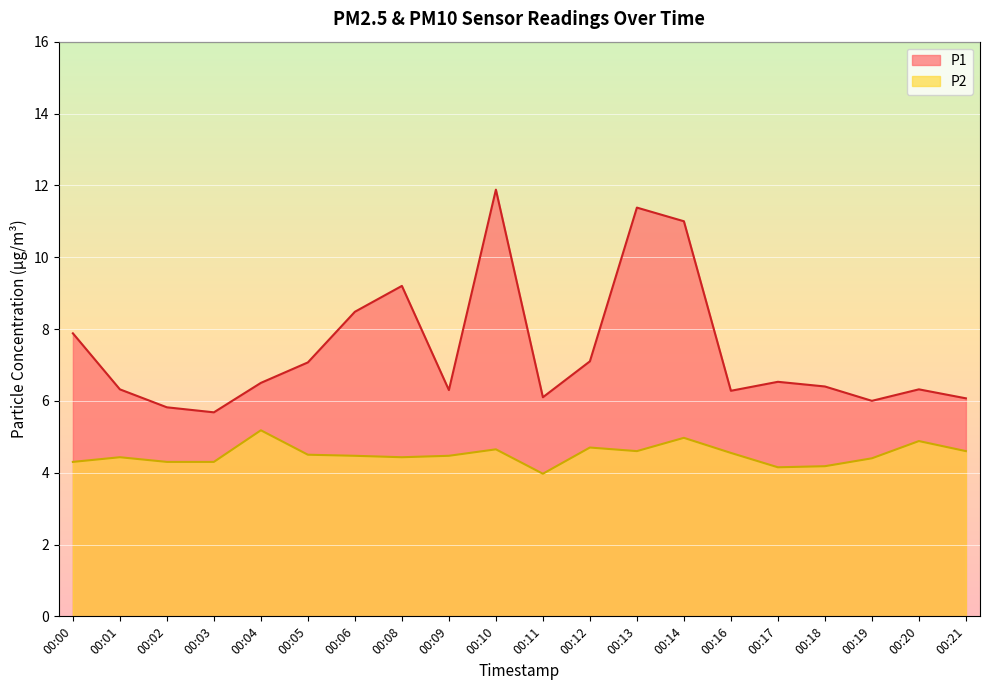

Between 00:10 and 00:19, which series saw the biggest shift?

P1